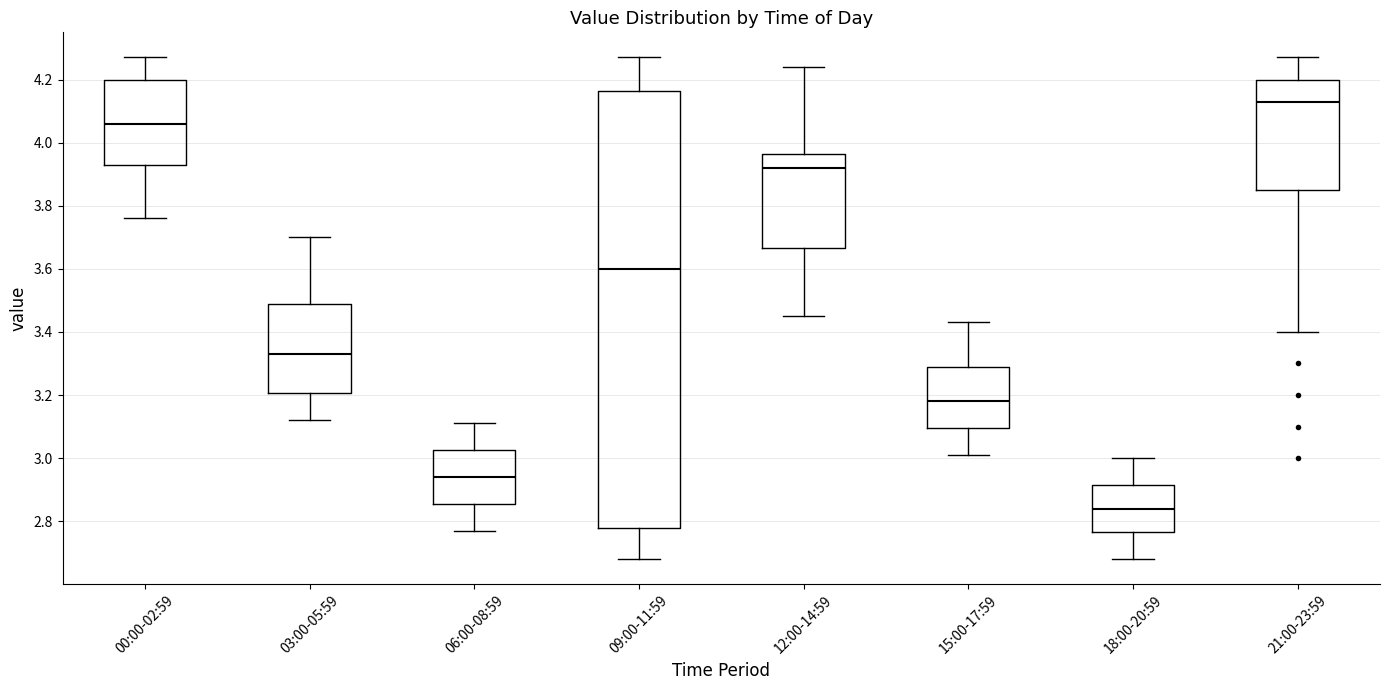

Reading left to right, read every box against the y-axis: the position of its median line, the range the box covers, and the ends of its whiskers. The values are not printed on the chart, so give them approximately, as read against the axis.

00:00-02:59: median 4.06, box 3.94 to 4.20, whiskers 3.76 to 4.28
03:00-05:59: median 3.34, box 3.20 to 3.50, whiskers 3.12 to 3.70
06:00-08:59: median 2.94, box 2.86 to 3.02, whiskers 2.78 to 3.12
09:00-11:59: median 3.60, box 2.78 to 4.16, whiskers 2.68 to 4.28
12:00-14:59: median 3.92, box 3.66 to 3.96, whiskers 3.46 to 4.24
15:00-17:59: median 3.18, box 3.10 to 3.30, whiskers 3.02 to 3.44
18:00-20:59: median 2.84, box 2.76 to 2.92, whiskers 2.68 to 3.00
21:00-23:59: median 4.14, box 3.86 to 4.20, whiskers 3.40 to 4.28